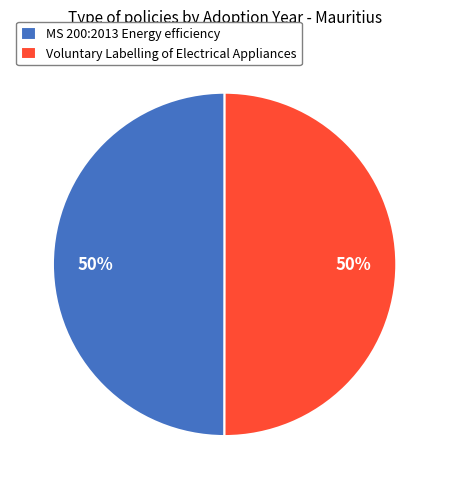

What is the ratio of the value at MS 200:2013 Energy efficiency to the value at Voluntary Labelling of Electrical Appliances?

1.0